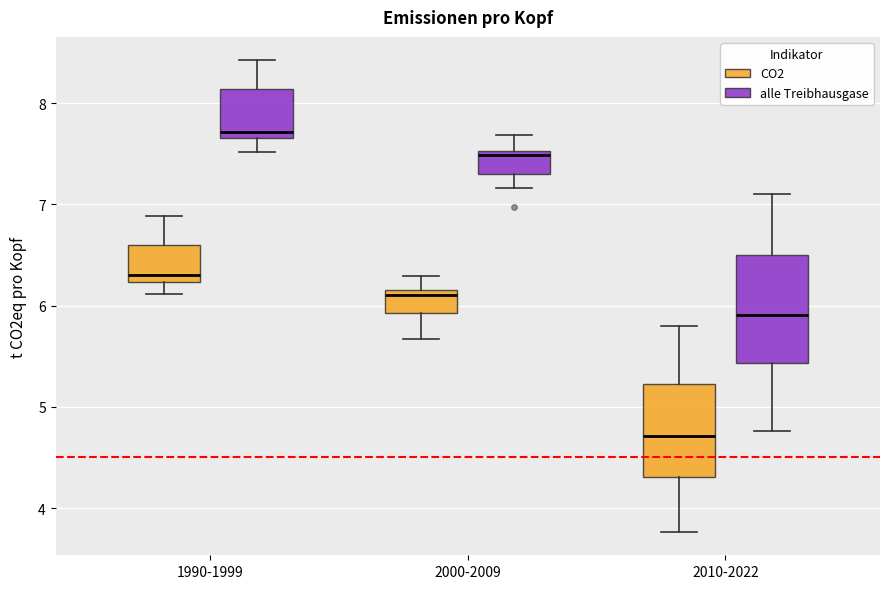

Comparing the boxes themselves (not the whiskers), which one is the tallest?

2010-2022 (alle Treibhausgase)